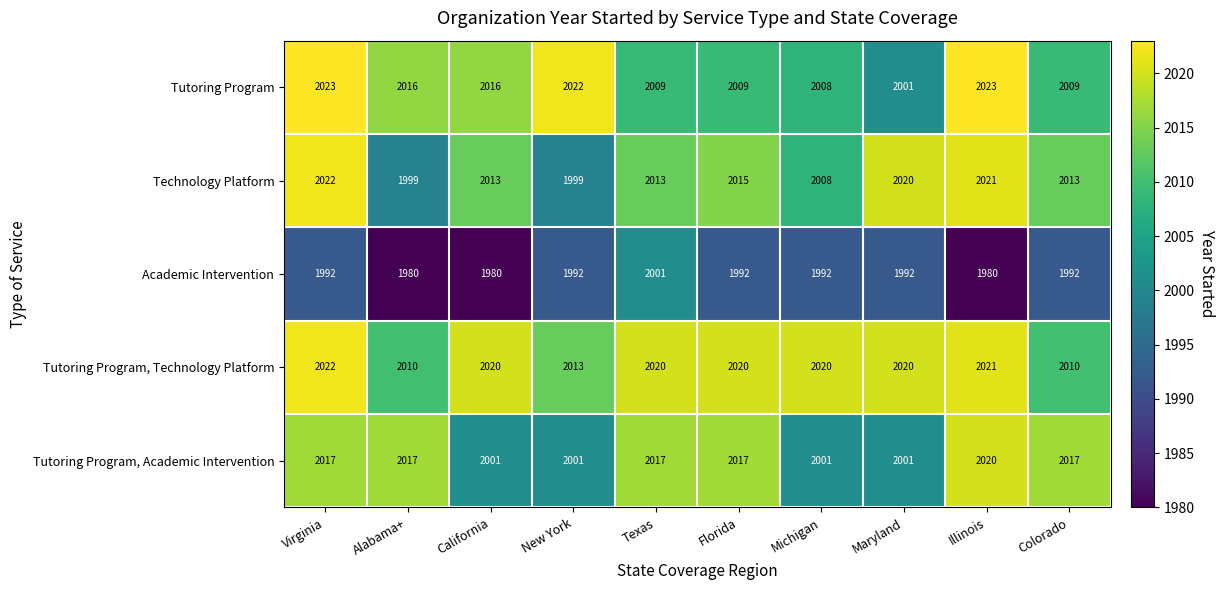

Rank the series at Alabama+ from highest to lowest value.

Tutoring Program, Academic Intervention, Tutoring Program, Tutoring Program, Technology Platform, Technology Platform, Academic Intervention